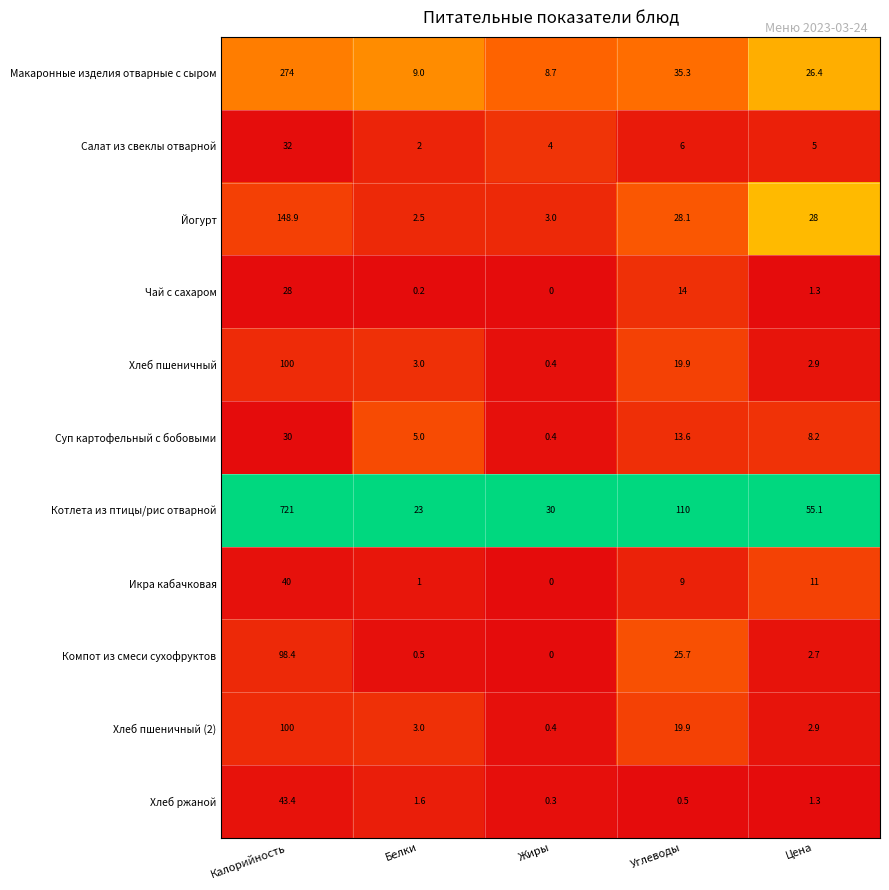

True or false: Икра кабачковая has a value of 9.0 at Углеводы.

True